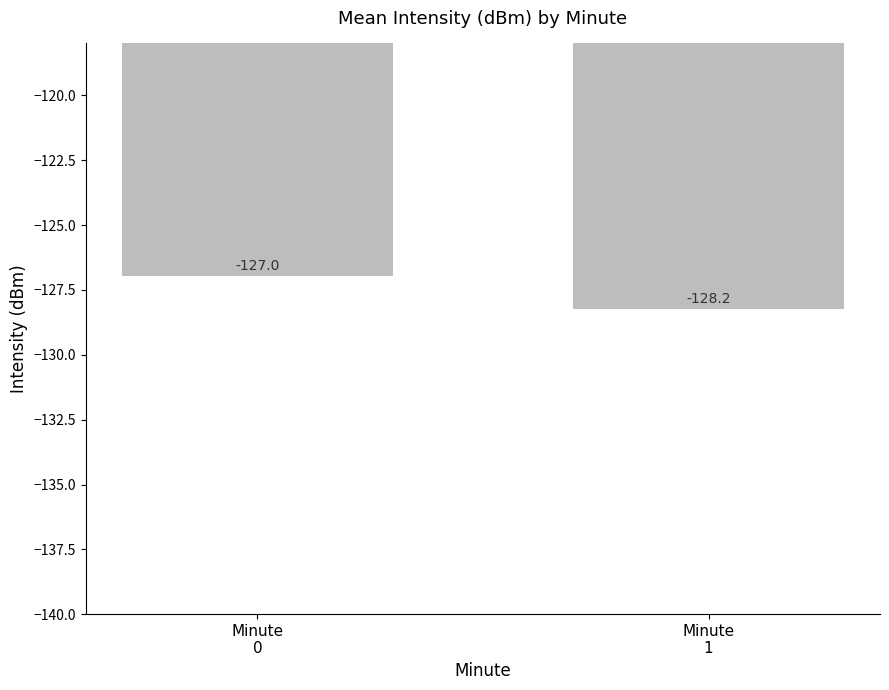

Rank the categories by value from lowest to highest.

Minute
1, Minute
0